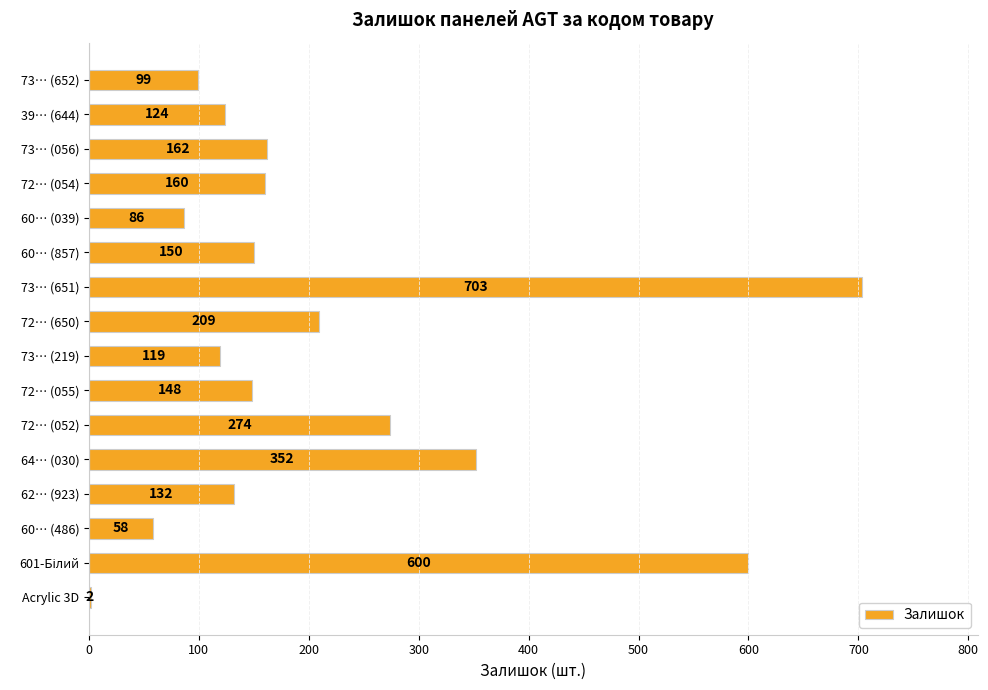

What is the change in value from 73… (651) to Acrylic 3D?

-701